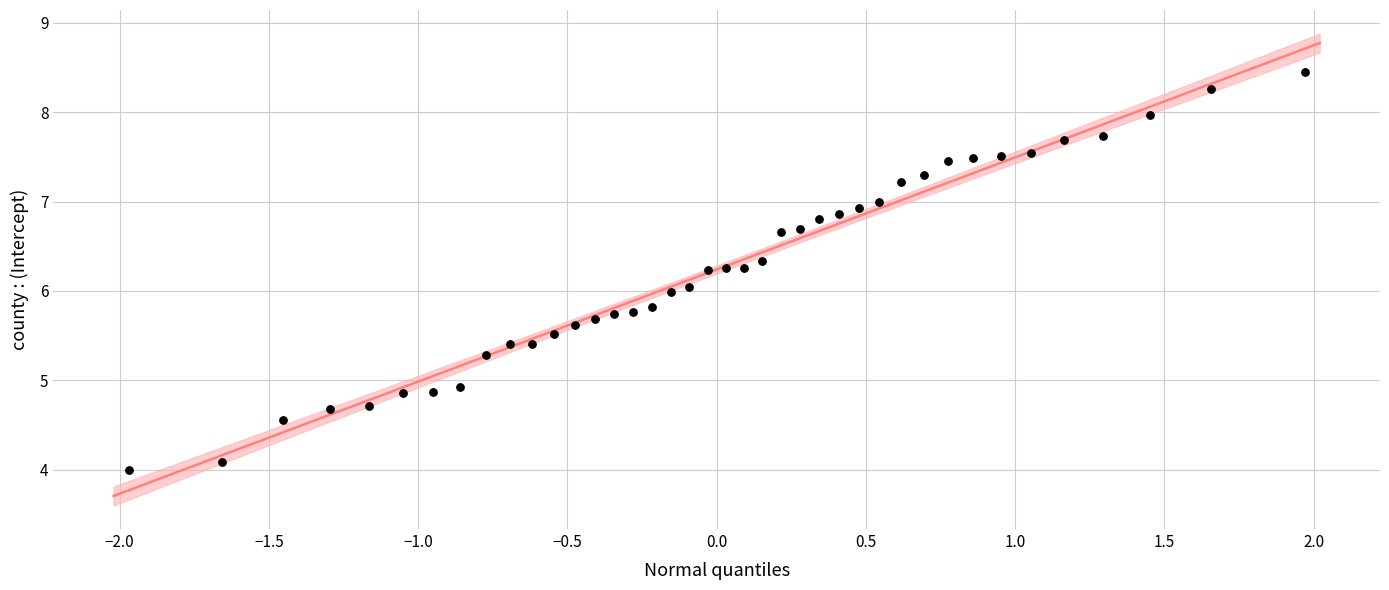

What is the range of X values (max minus min)?

3.9